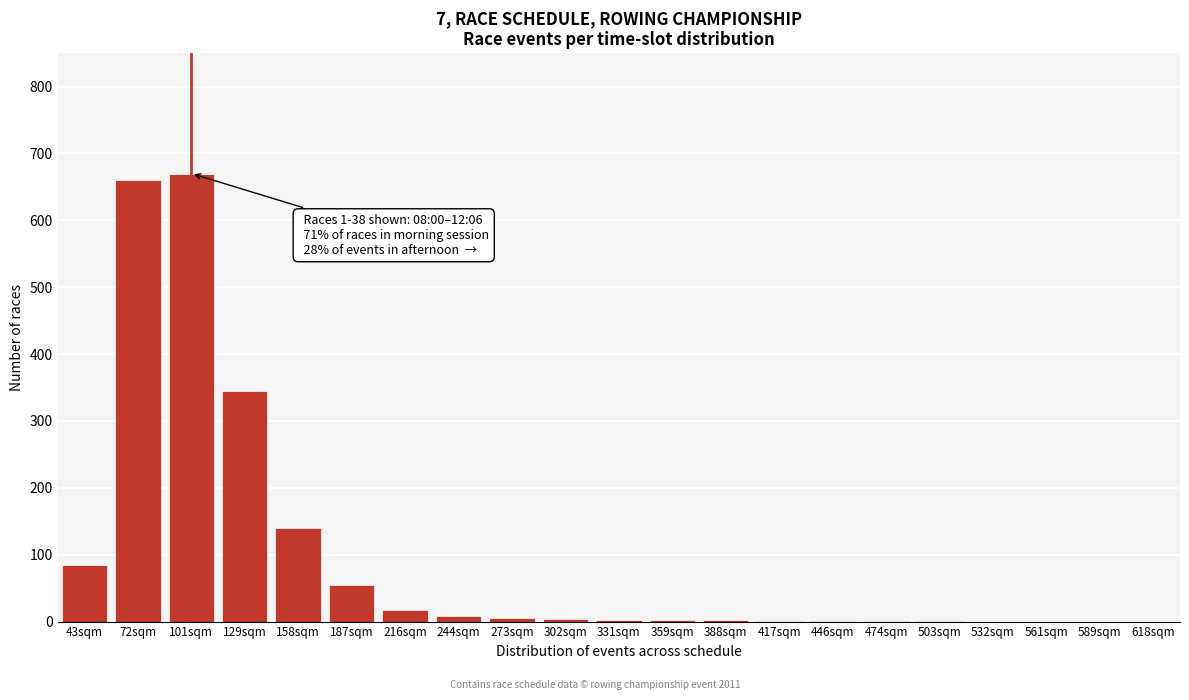

Read the value at 43sqm.

85